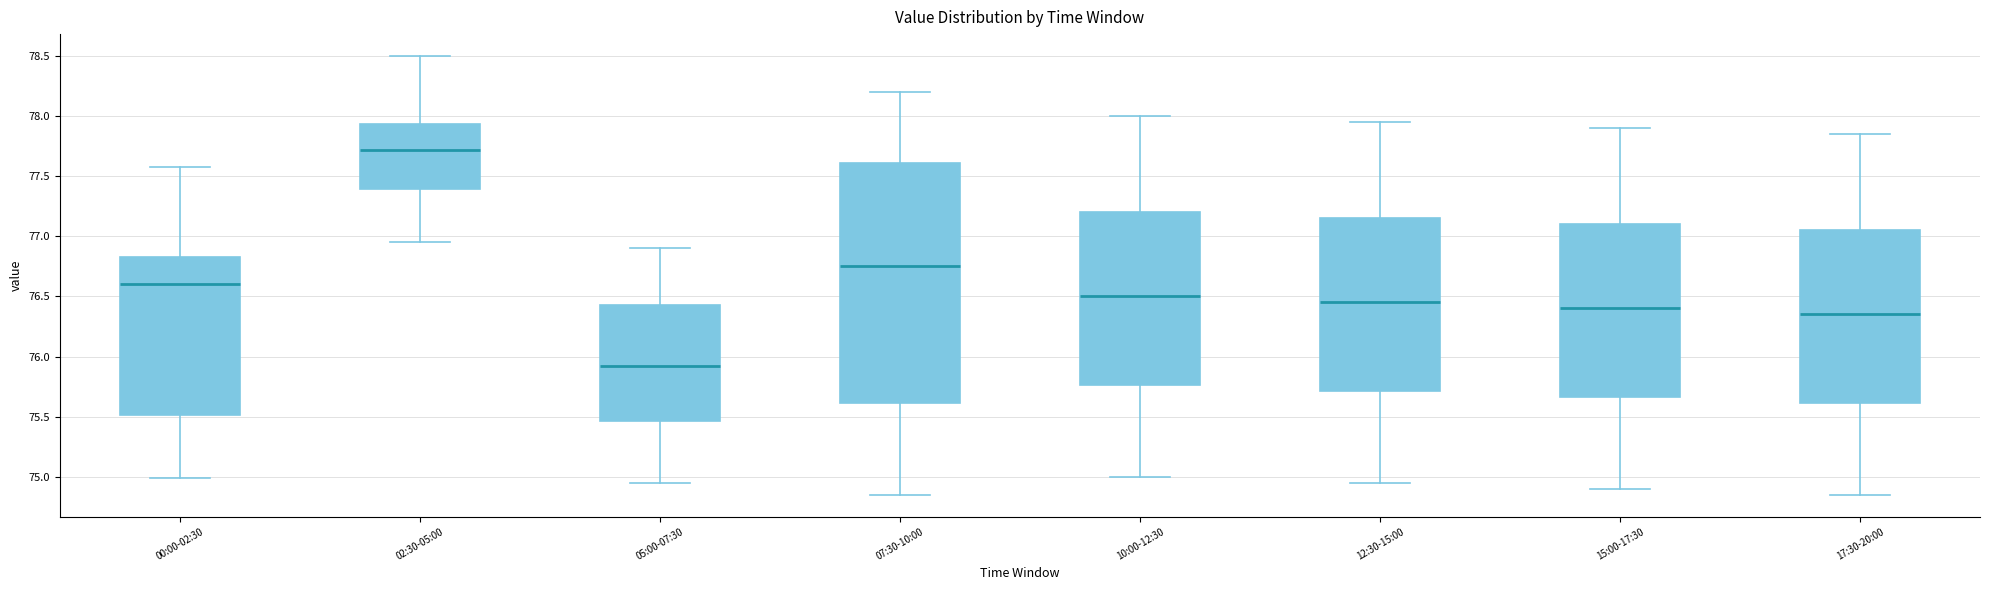

Which box's median line is the lowest?

05:00-07:30